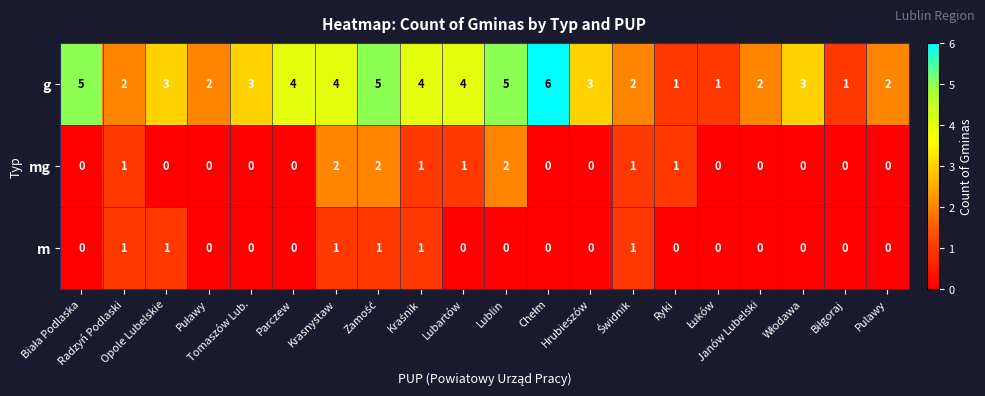

Which series has the largest total across all categories?

g